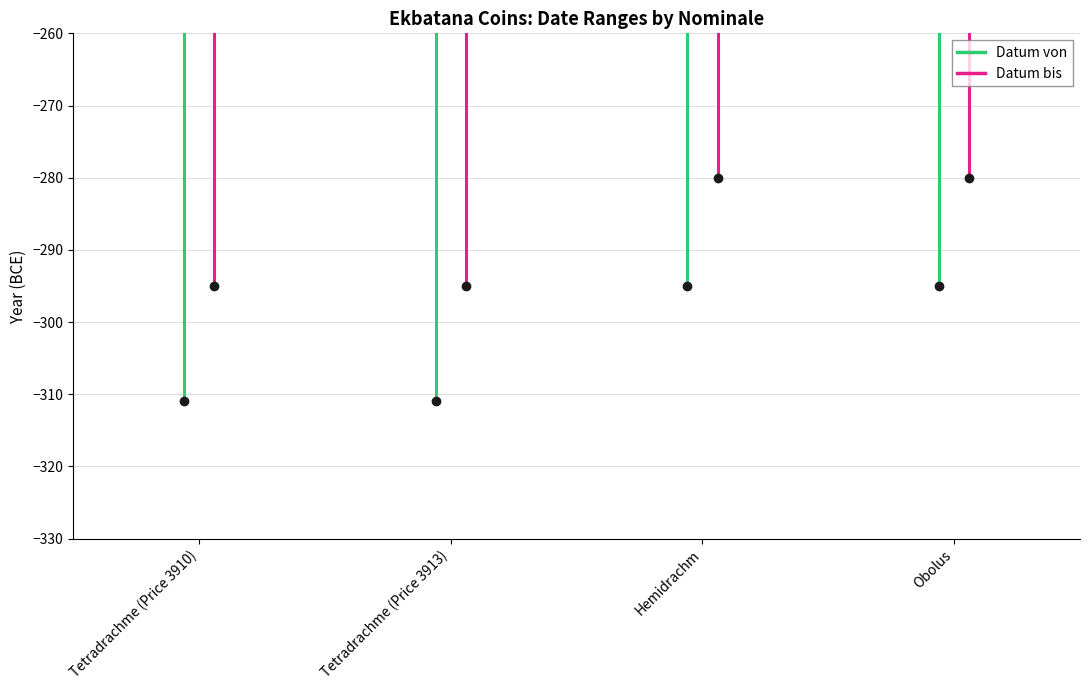

List the series in order of their overall mean, lowest first.

Datum von, Datum bis